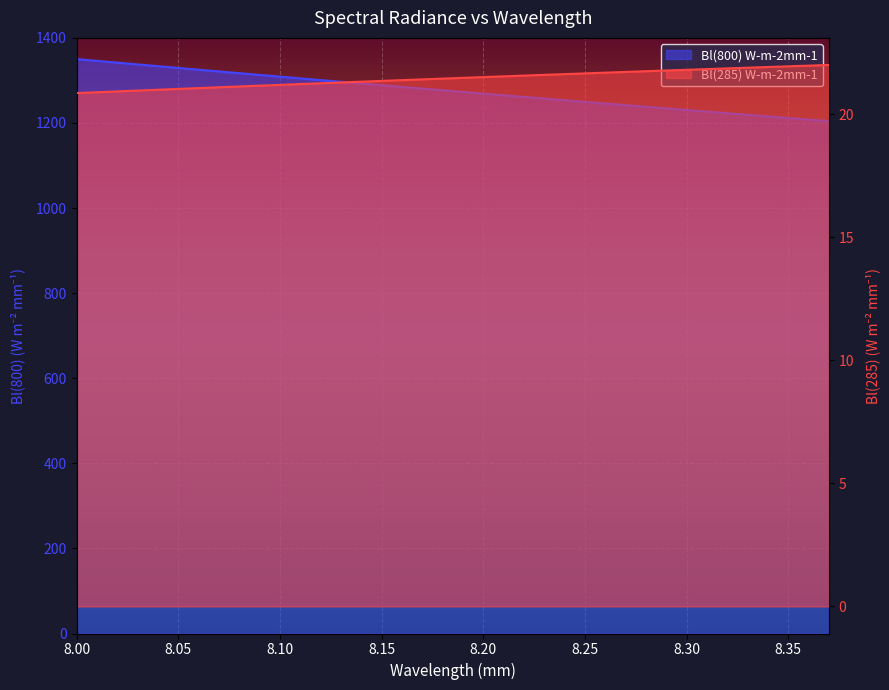

What is the highest value of the Bl(285) W-m-2mm-1 series?

22.0